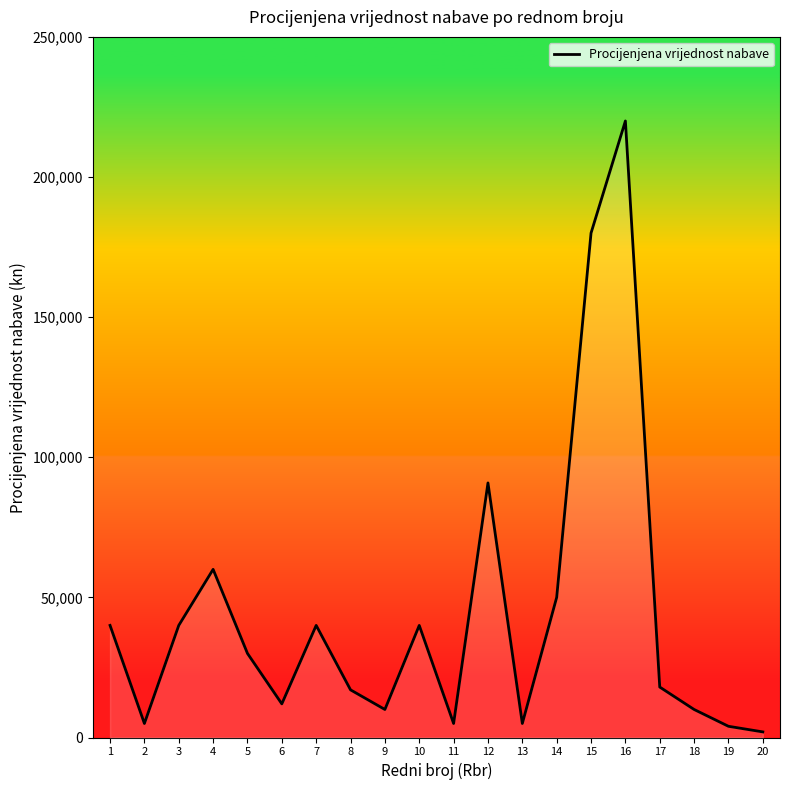

Is it true that the value at 12 is 90840?

True